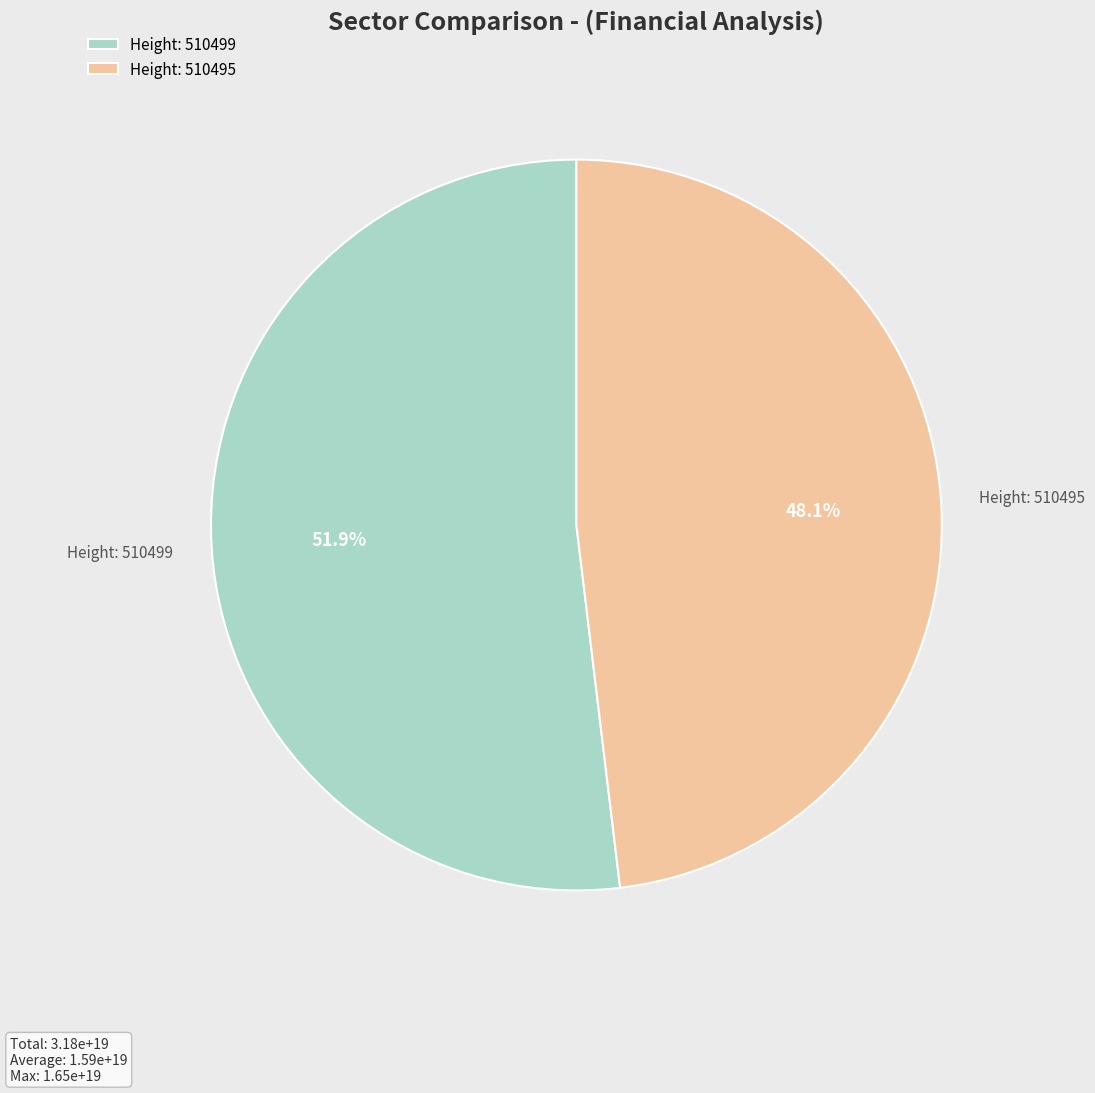

Which category has the smallest portion of the pie?

Height: 510495